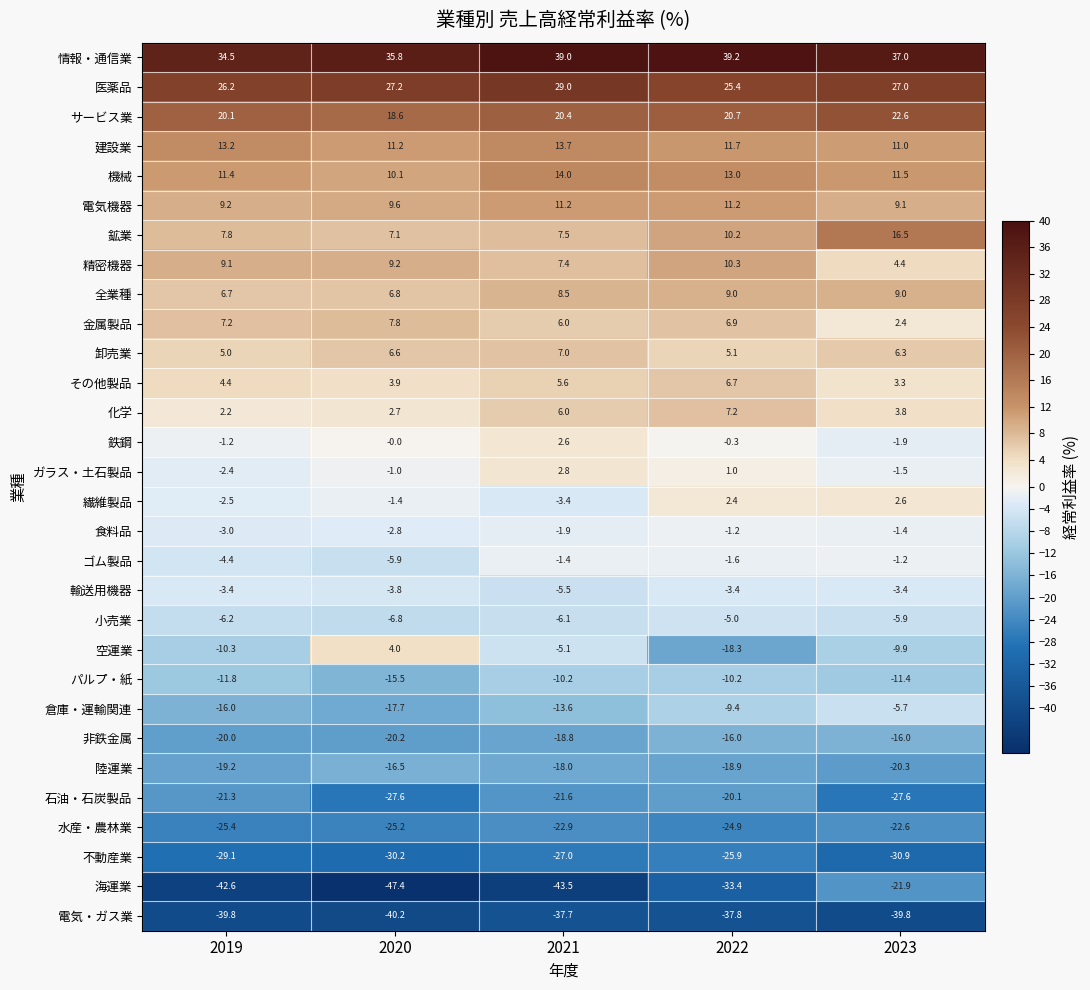

True or false: 水産・農林業 has a value of -15.8 at 2021.

False